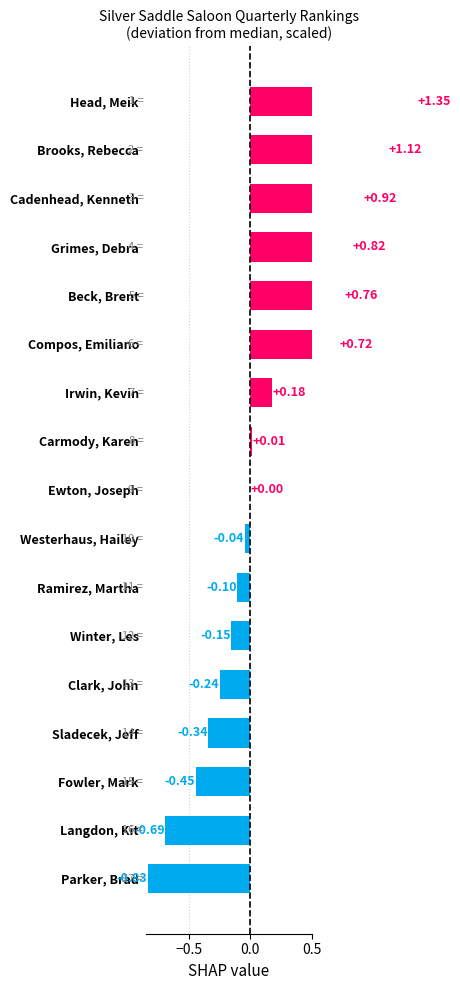

Reading left to right, transcribe all the data shown in this chart.

1.4	1.1	0.9	0.8	0.8	0.7	0.2	0.0	0.0	-0.0	-0.1	-0.2	-0.2	-0.3	-0.4	-0.7	-0.8